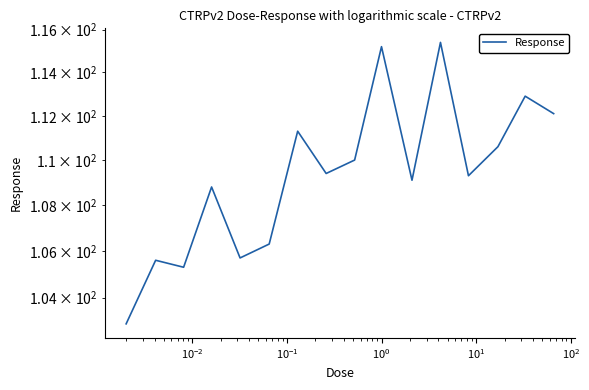

What is the difference between the maximum and second lowest values?

10.1